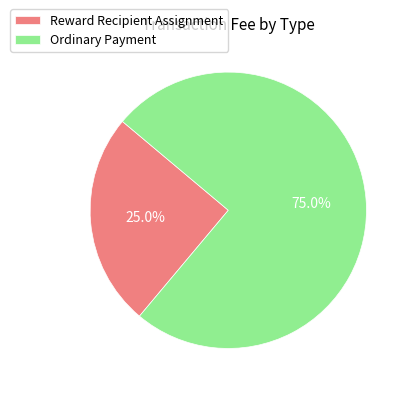

To the nearest percent, what is the difference between the Ordinary Payment and Reward Recipient Assignment slice percentages?

50%